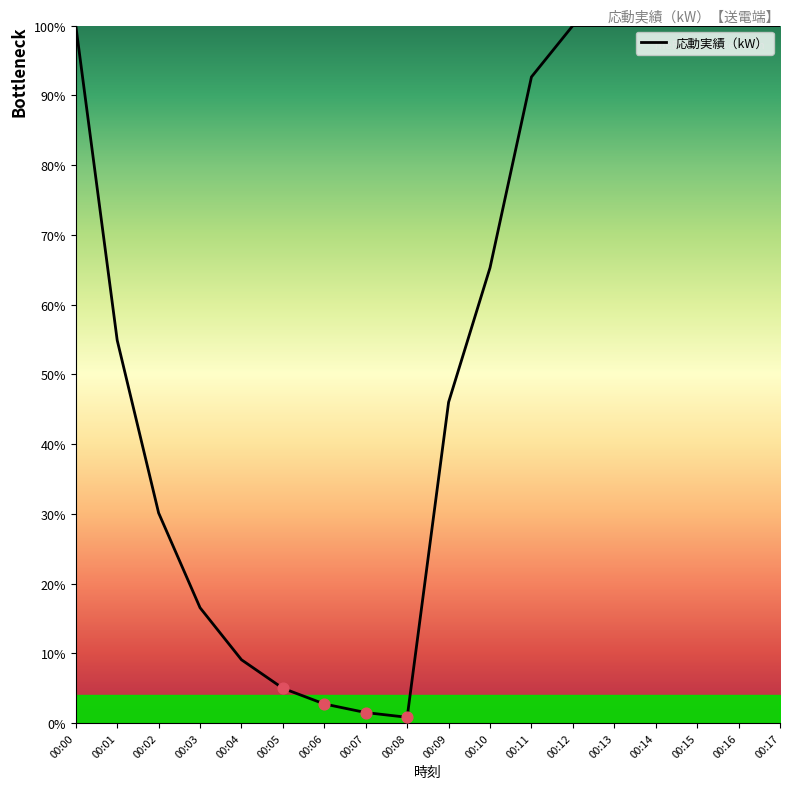

What is the change in value from 00:07 to 00:12?

+98.5